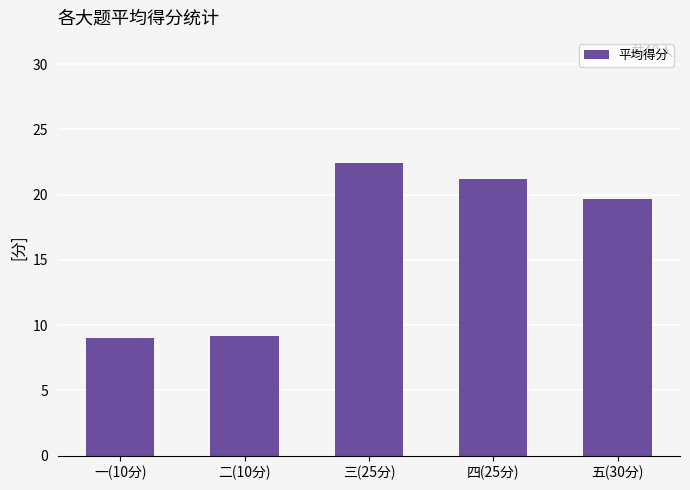

Which label corresponds to the largest value in the chart?

三(25分)